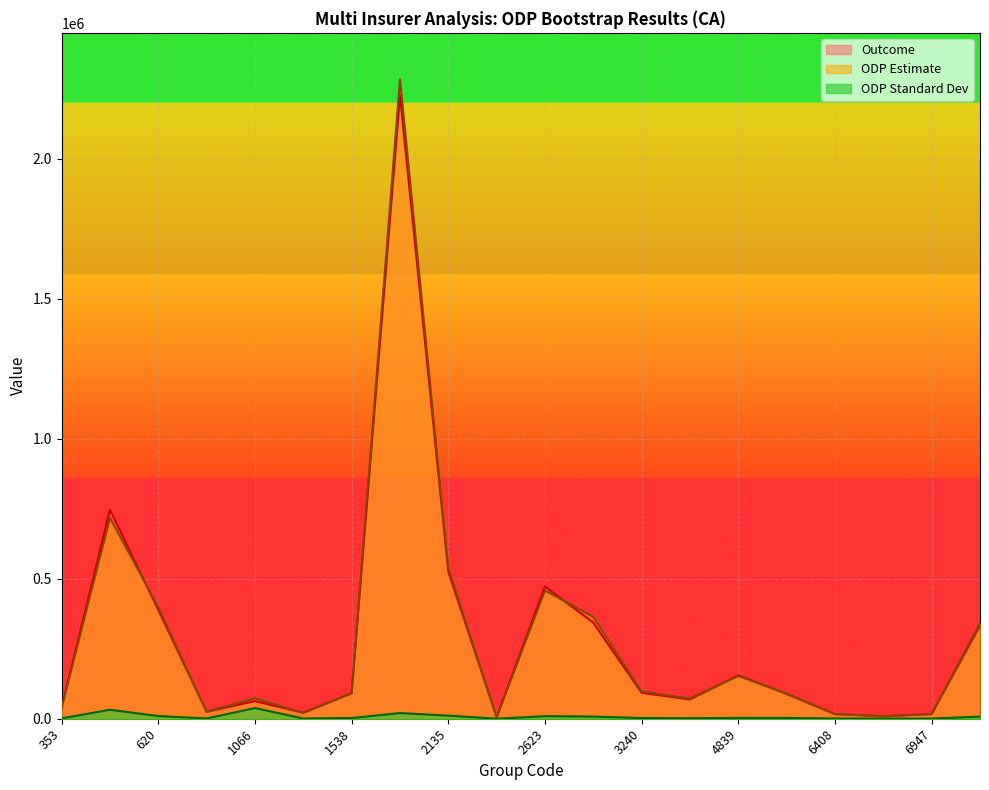

Between 2135 and 3492, which is larger?

2135